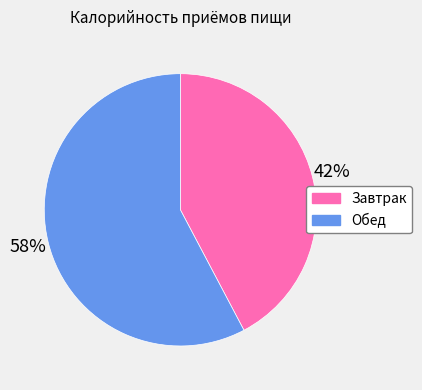

What percentage is the Завтрак slice, to the nearest percent?

42%